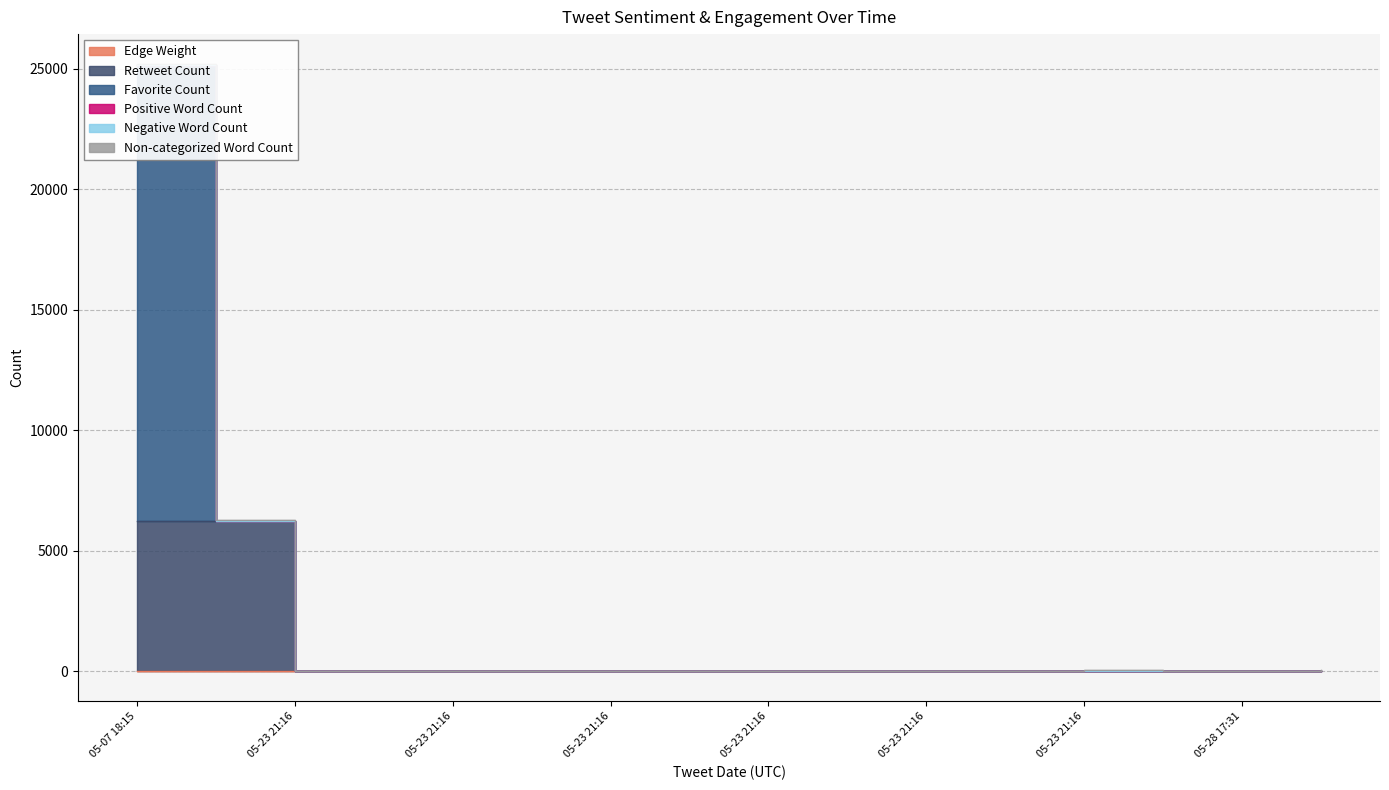

What is the difference between the highest and lowest values at 2019-05-23 21:16:26?

3